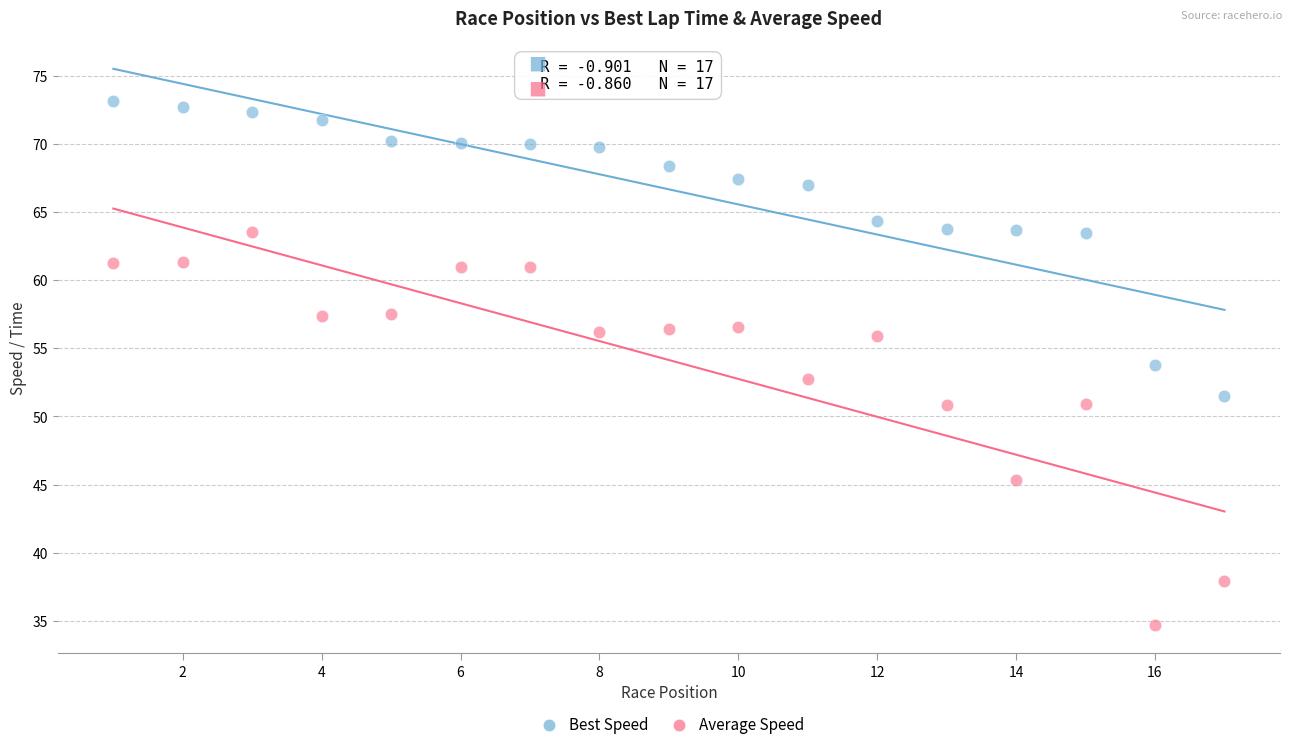

Which series has the largest Y range (max minus min)?

Average Speed